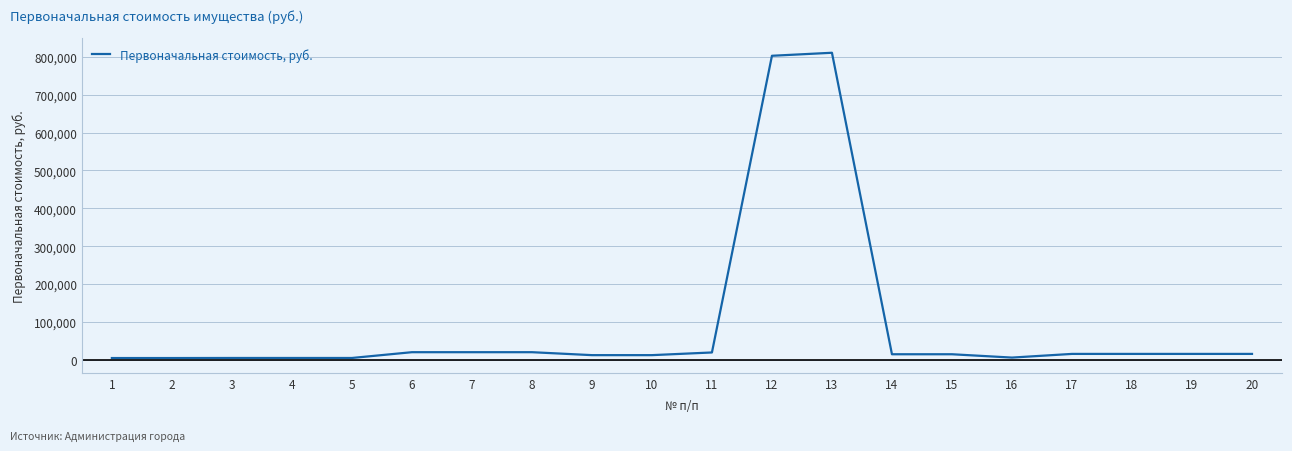

Which category has the highest value across all series?

13